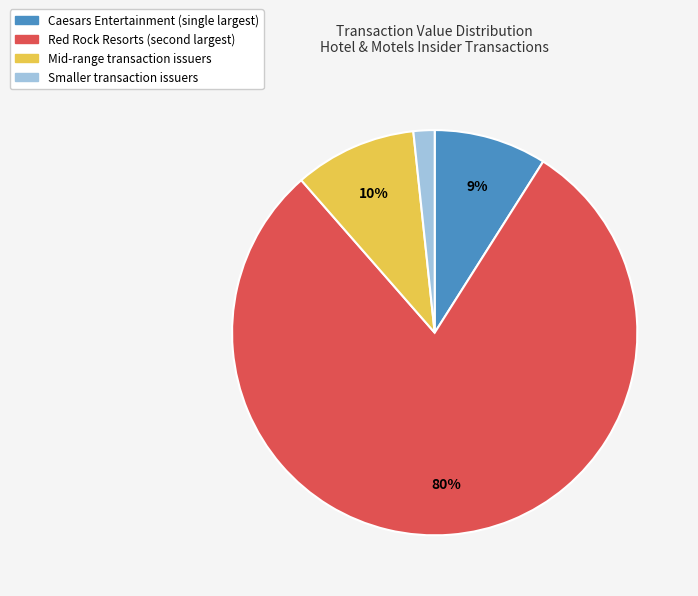

Does any single category account for the majority?

Yes